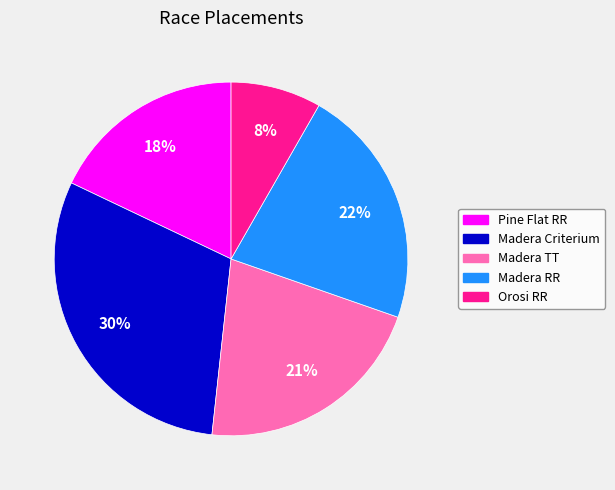

Count the number of slices in the pie.

5